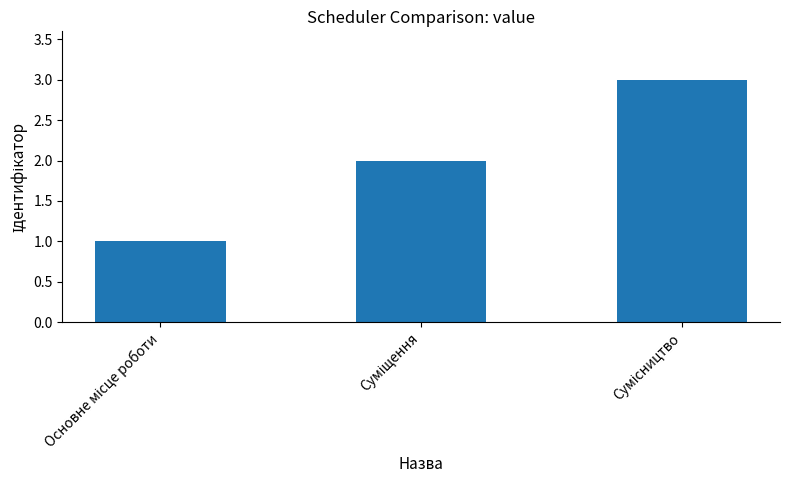

What is the value of the 2nd bar from the left?

2